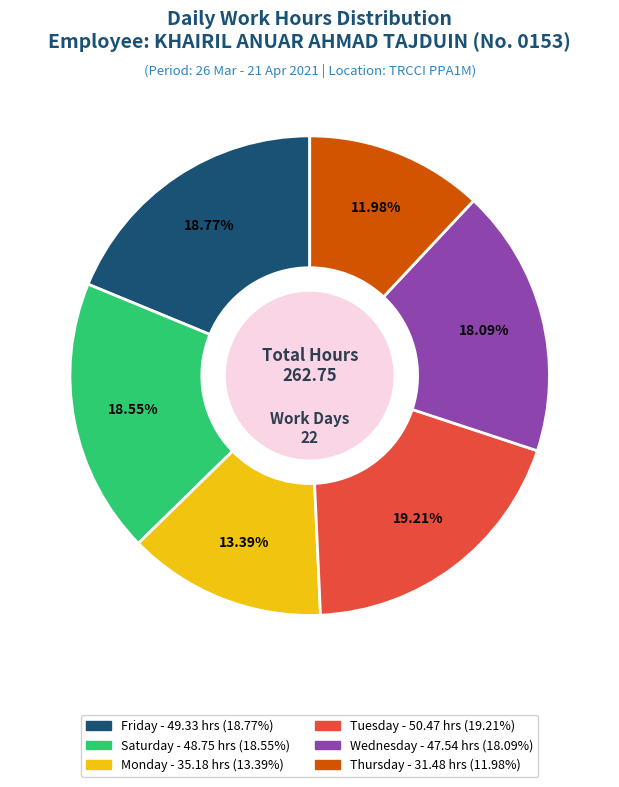

Is there a majority slice in this chart?

No